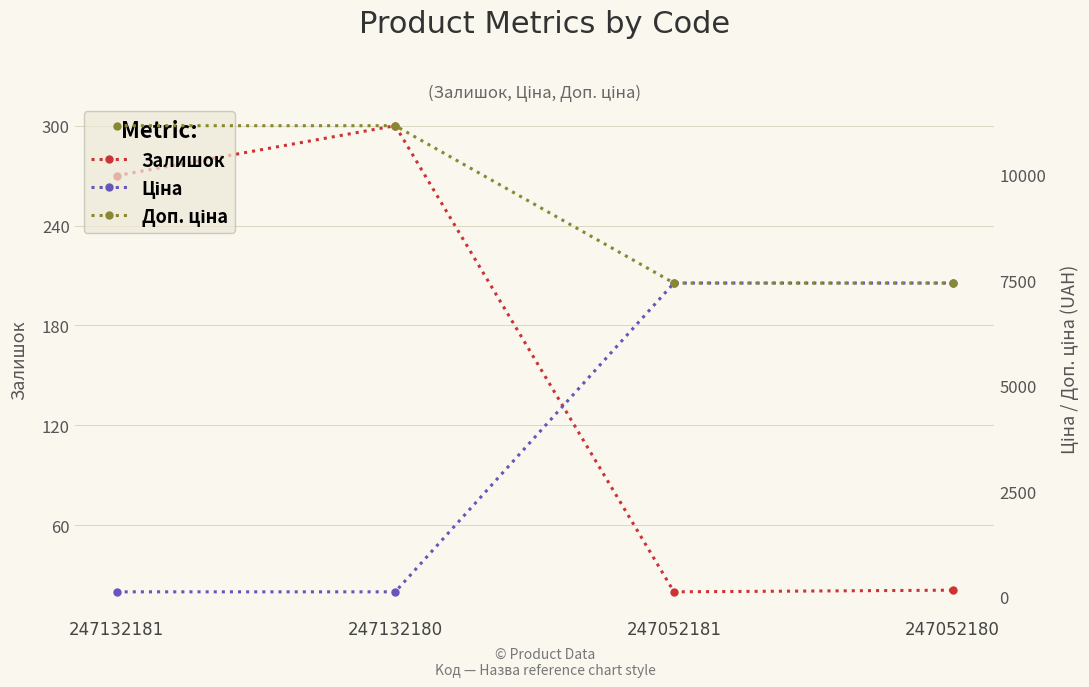

Where does the Ціна series first go above 7436?

247052181